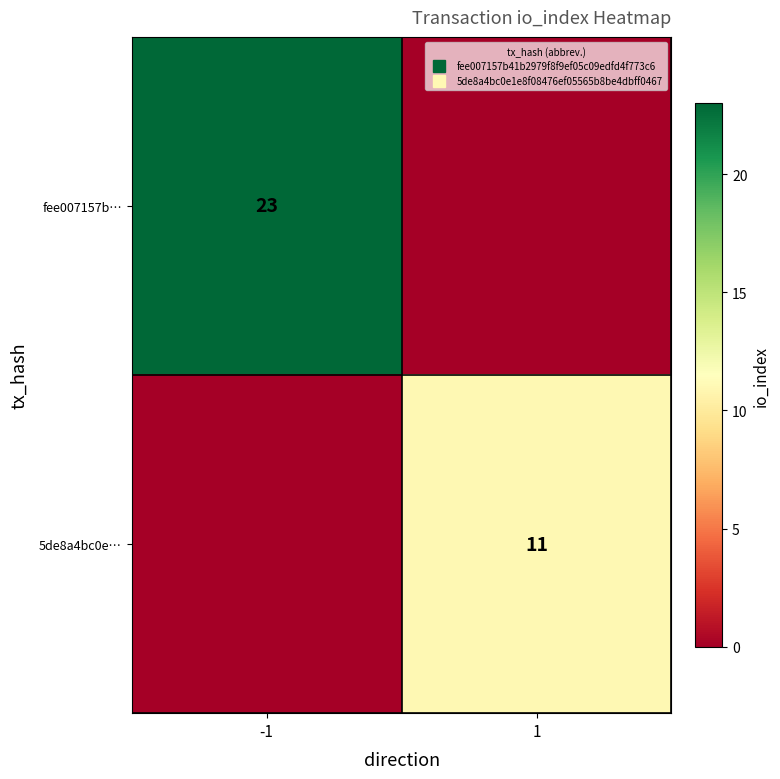

Which series has the largest total across all categories?

fee007157b…